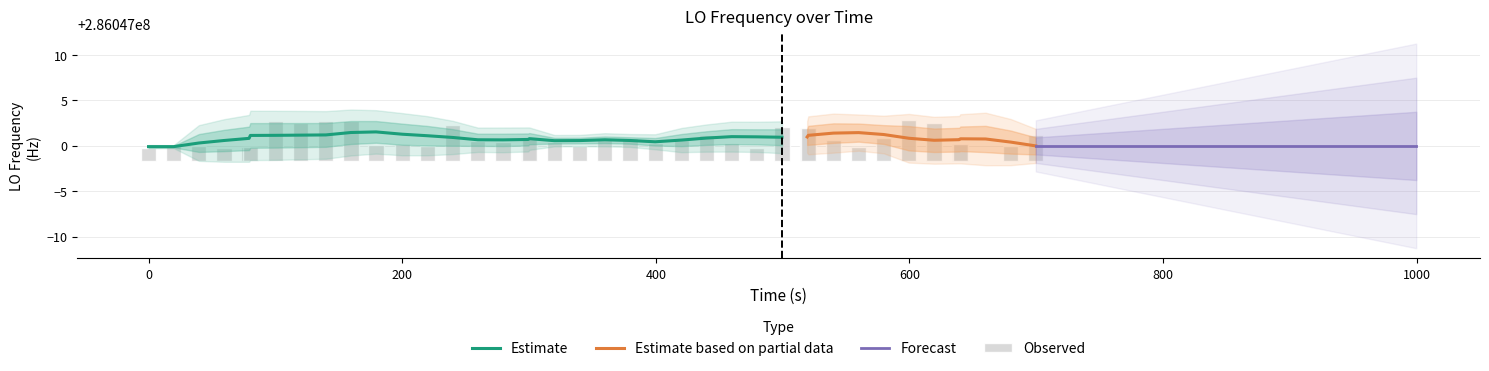

Does the chart contain any negative values?

No